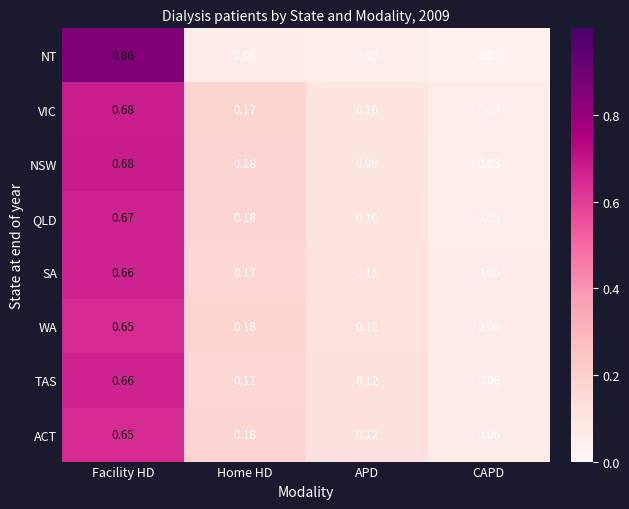

At which category is the sum across all series the highest?

Facility HD